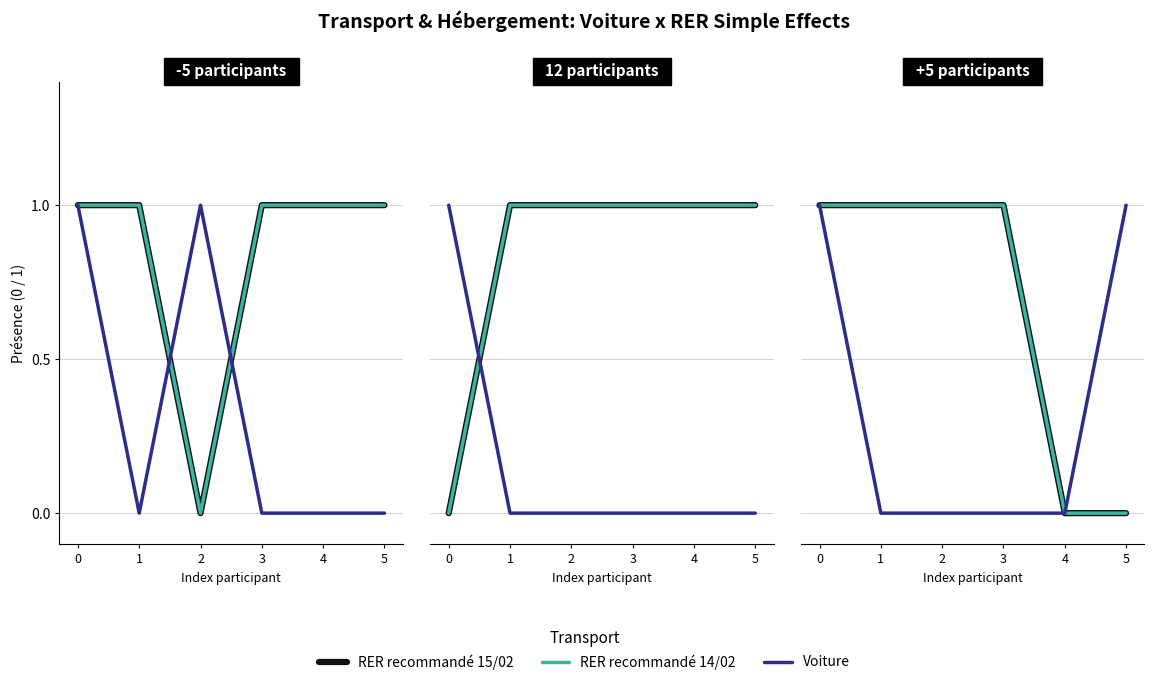

List the labels in order of RER recommandé 14/02 value, smallest first.

4, 5, 0, 1, 2, 3